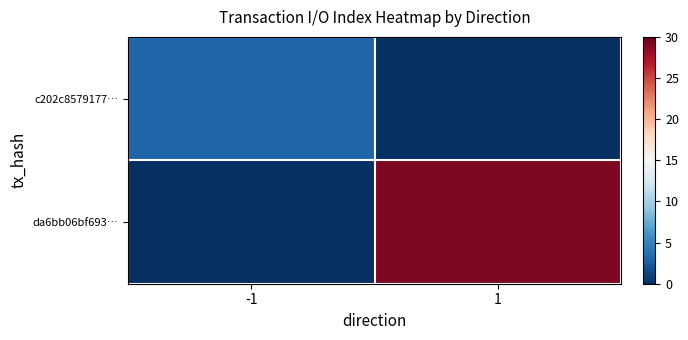

Which series has the largest range (max minus min)?

da6bb06bf693…